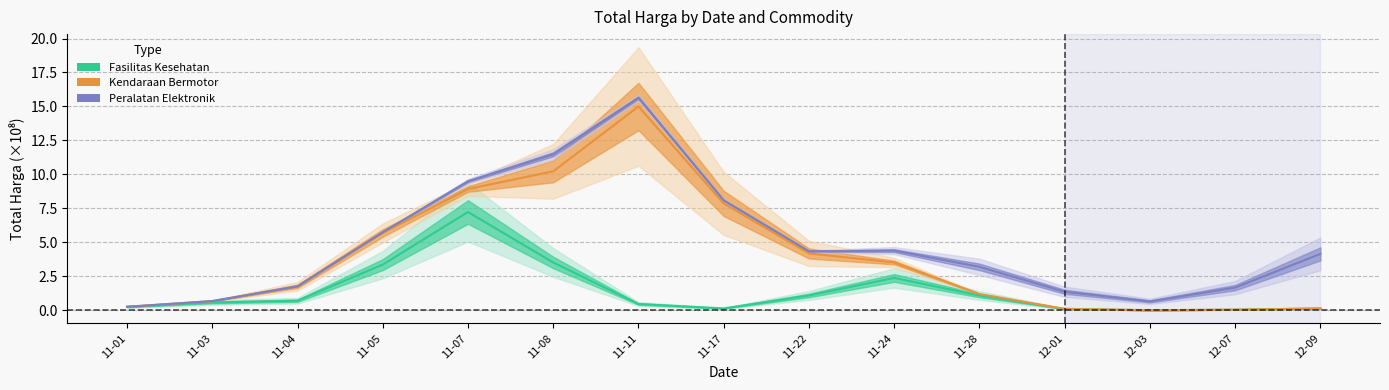

Is the value of Fasilitas Kesehatan at 12-09 greater than the value of Peralatan Elektronik at 11-07?

No